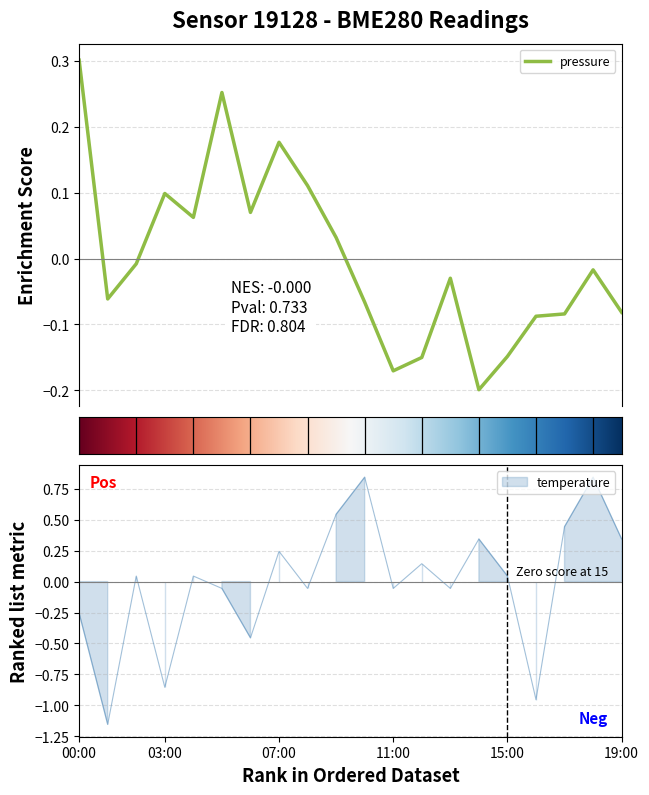

Rank the series by their average value, from lowest to highest.

pressure, temperature